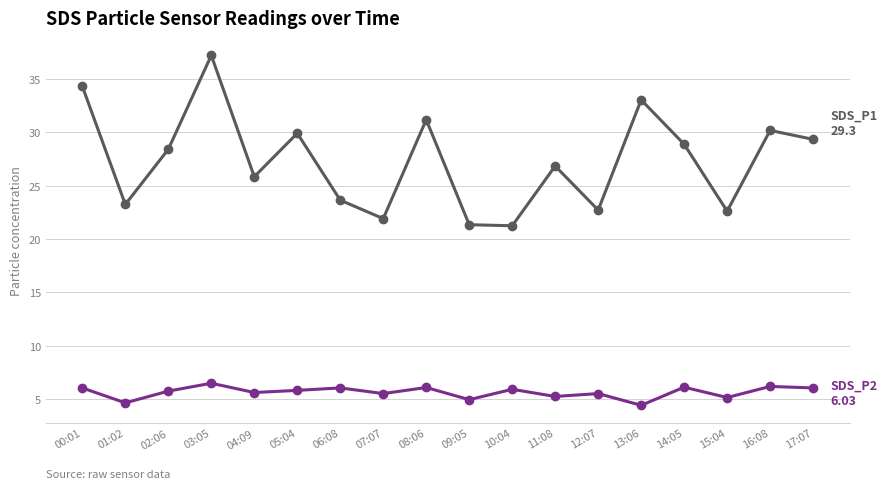

What is the difference between the highest and lowest values at 10:04?

15.3